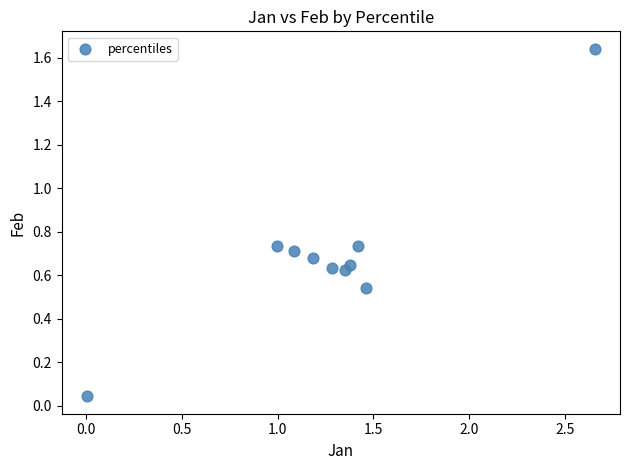

What is the average X value?

1.3